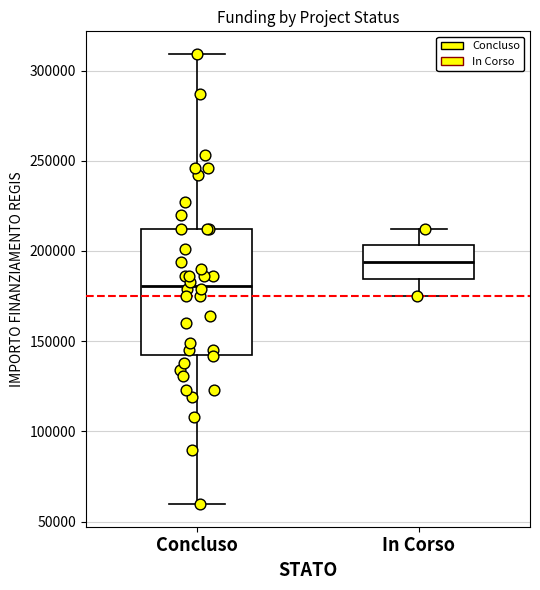

Comparing the boxes themselves (not the whiskers), which one is the tallest?

Concluso